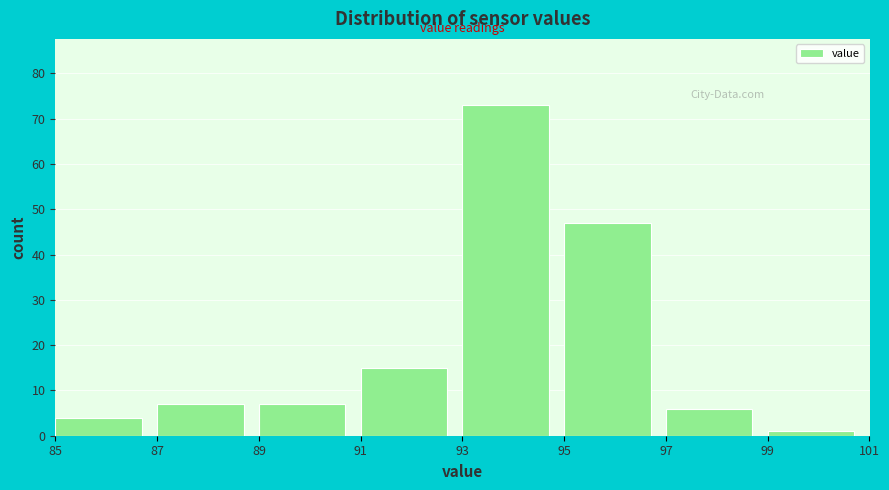

Reading left to right, list every bar in this chart as the range it spans on the x-axis followed by its height. The values are not printed on the chart, so give them approximately, as read against the axis.

85 to 87: 4
87 to 89: 7
89 to 91: 7
91 to 93: 15
93 to 95: 73
95 to 97: 47
97 to 99: 6
99 to 101: 1